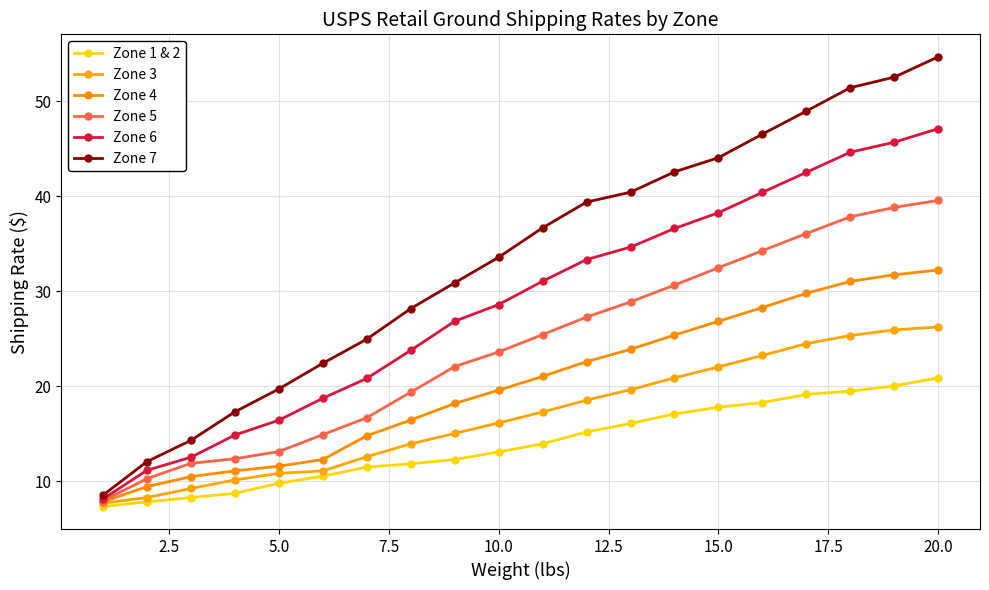

What is the lowest value of the Zone 1 & 2 series?

7.3